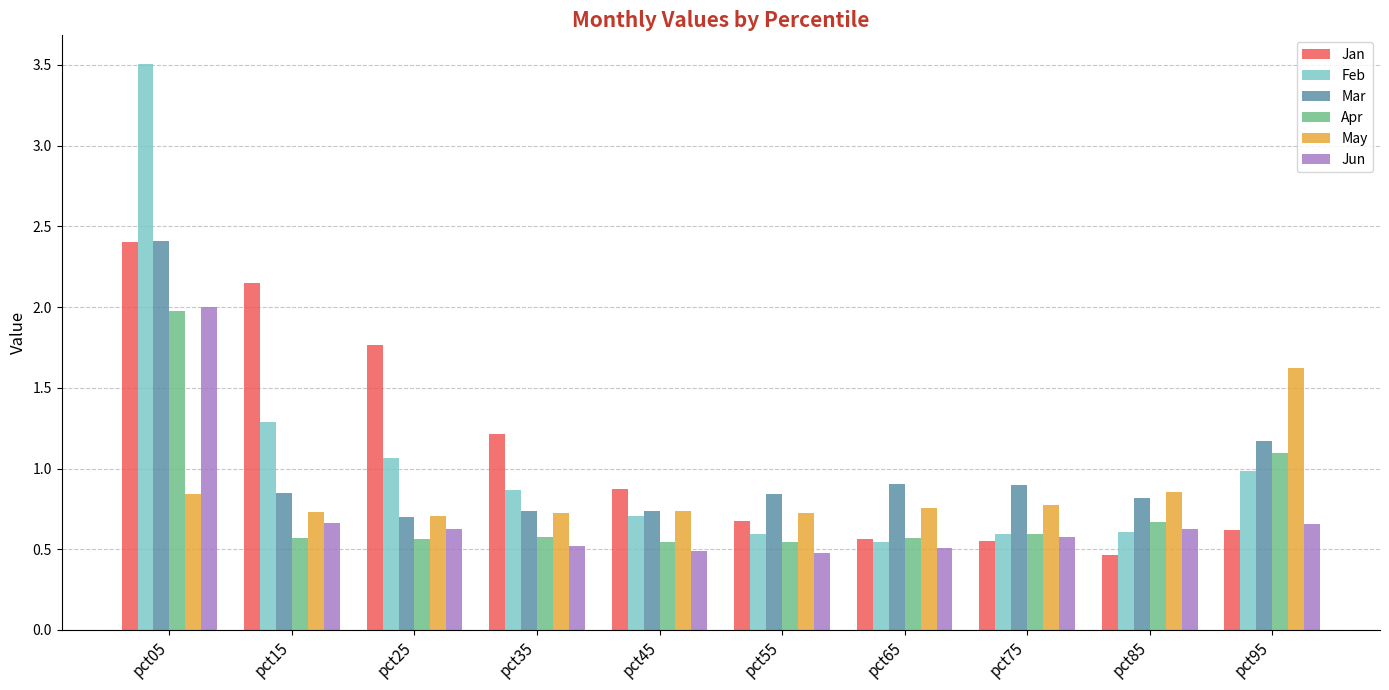

How many series are shown in this chart?

6